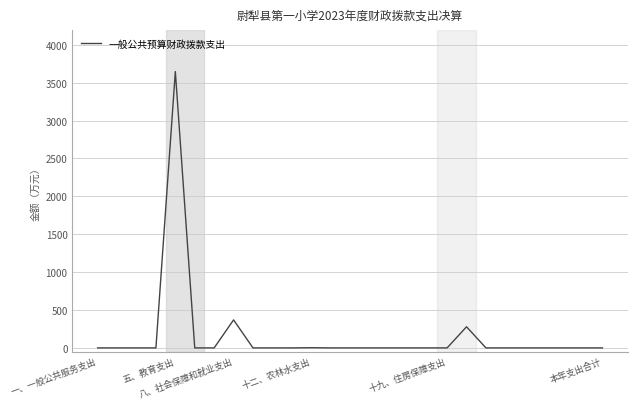

What is the greatest value displayed?

3646.4